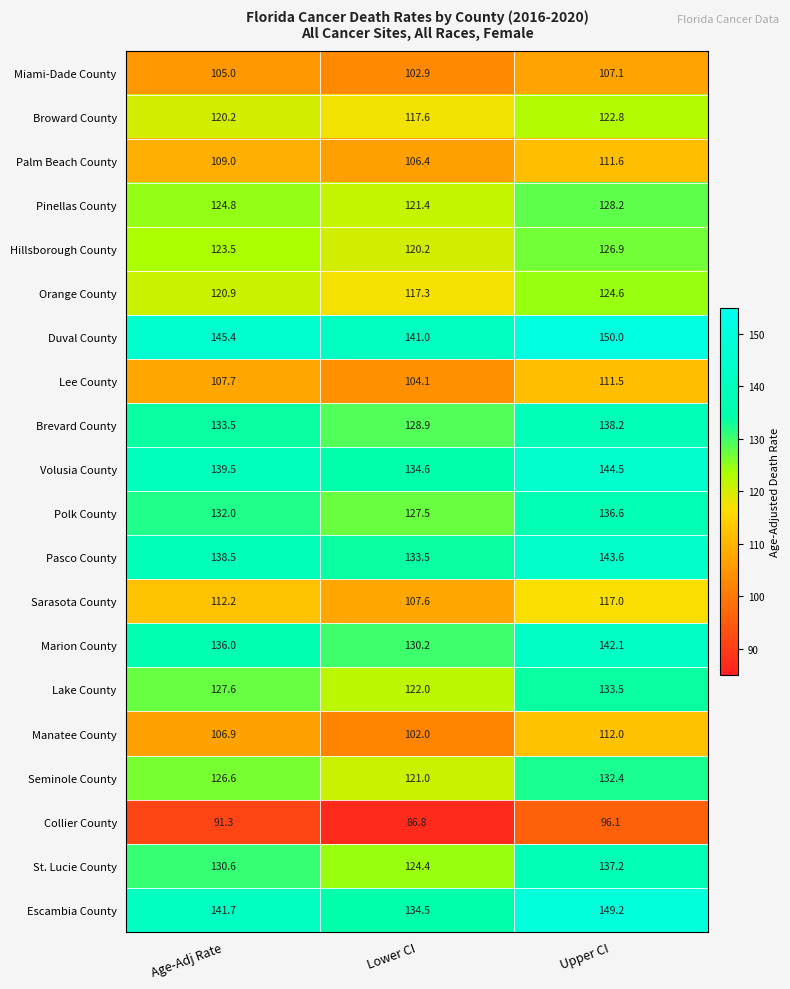

List the labels in order of Marion County value, largest first.

Upper CI, Age-Adj Rate, Lower CI